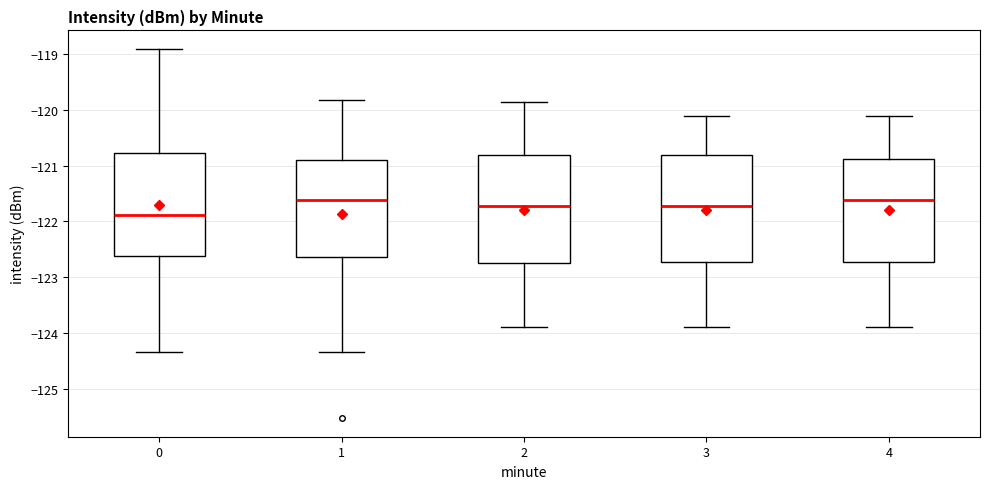

Where does the median line of the box at x = 0 sit on the y-axis? The values are not printed on the chart, so give them approximately, as read against the axis.

-121.9